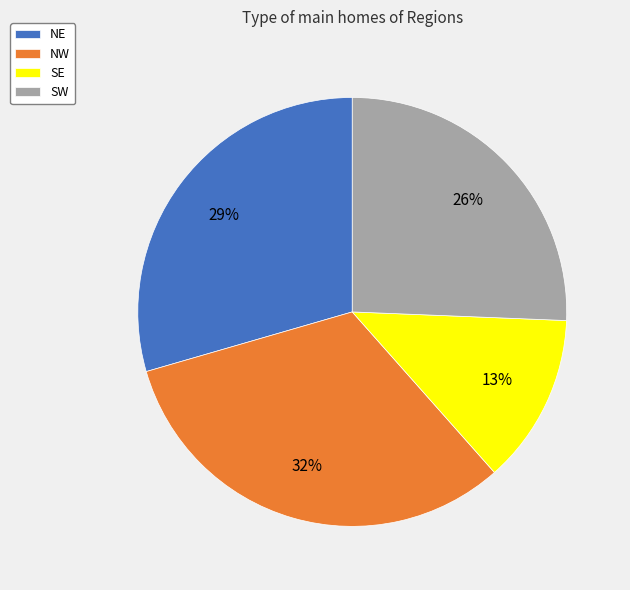

To the nearest percent, what is the difference between the largest and smallest slice percentages?

19%